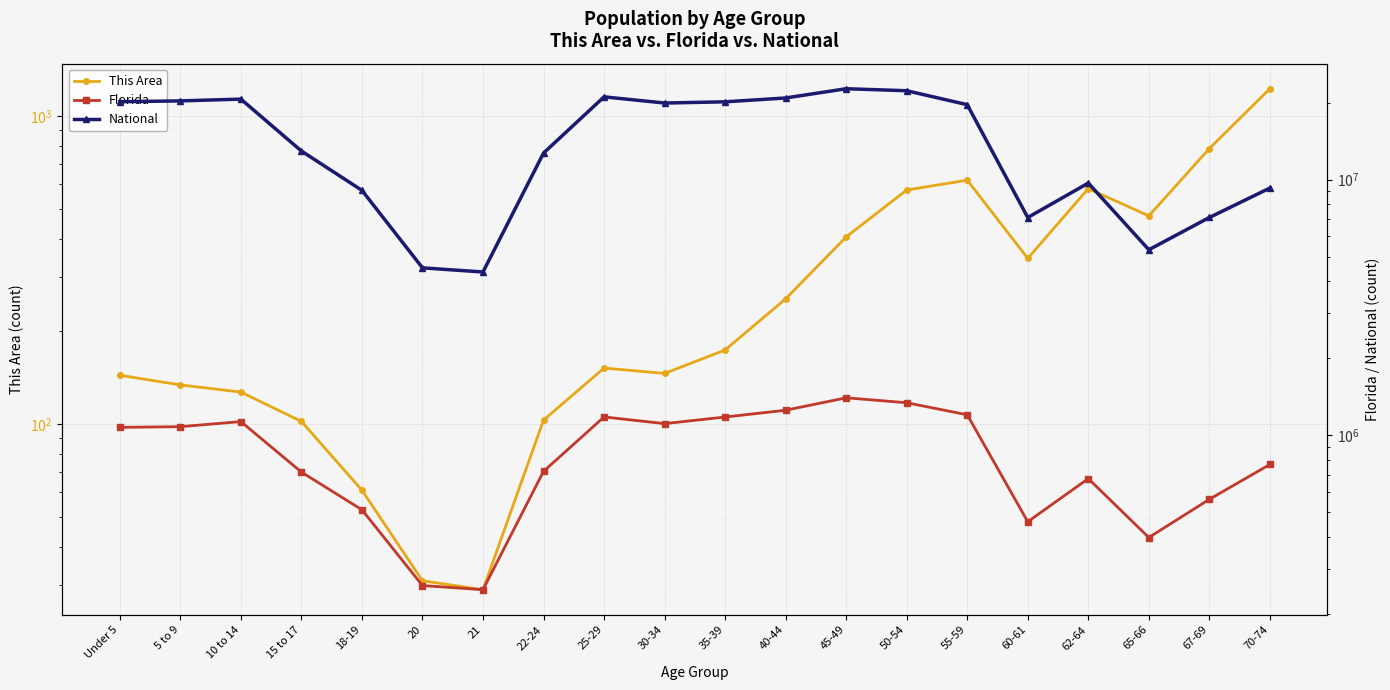

Is the value of Florida at 65-66 greater than the value of National at 67-69?

No